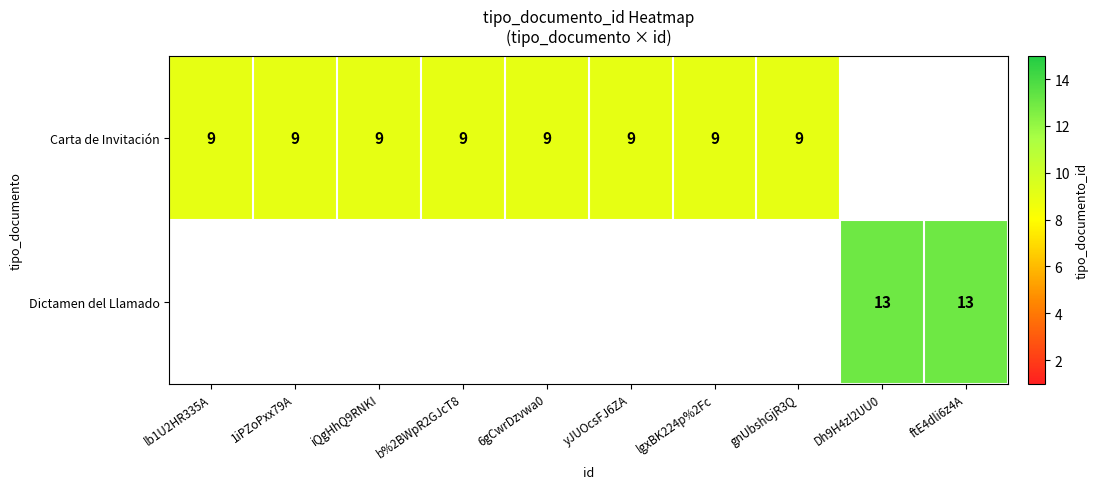

The Carta de Invitación series shows 5 at b%2BWpR2GJcT8. True or false?

False